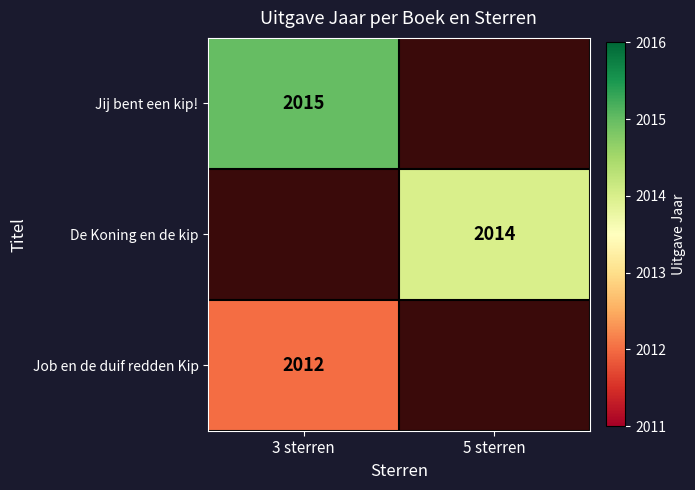

The Job en de duif redden Kip series shows 2012 at 3 sterren. True or false?

True